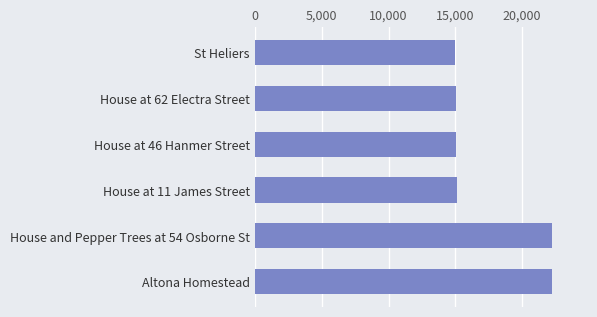

Which has a higher value, House at 62 Electra Street or Altona Homestead?

Altona Homestead